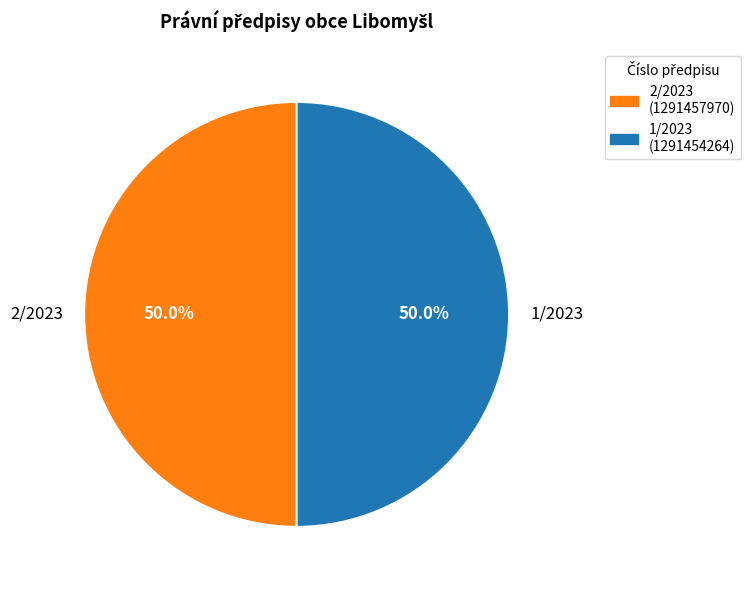

Approximately how many times larger is the value at 2/2023 compared to 1/2023?

1.0